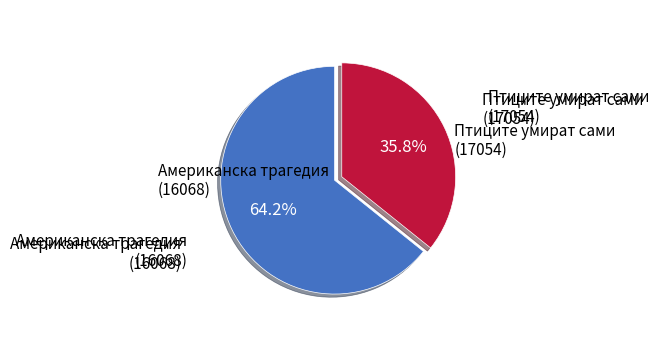

Which category accounts for the majority?

Американска трагедия
(16068)